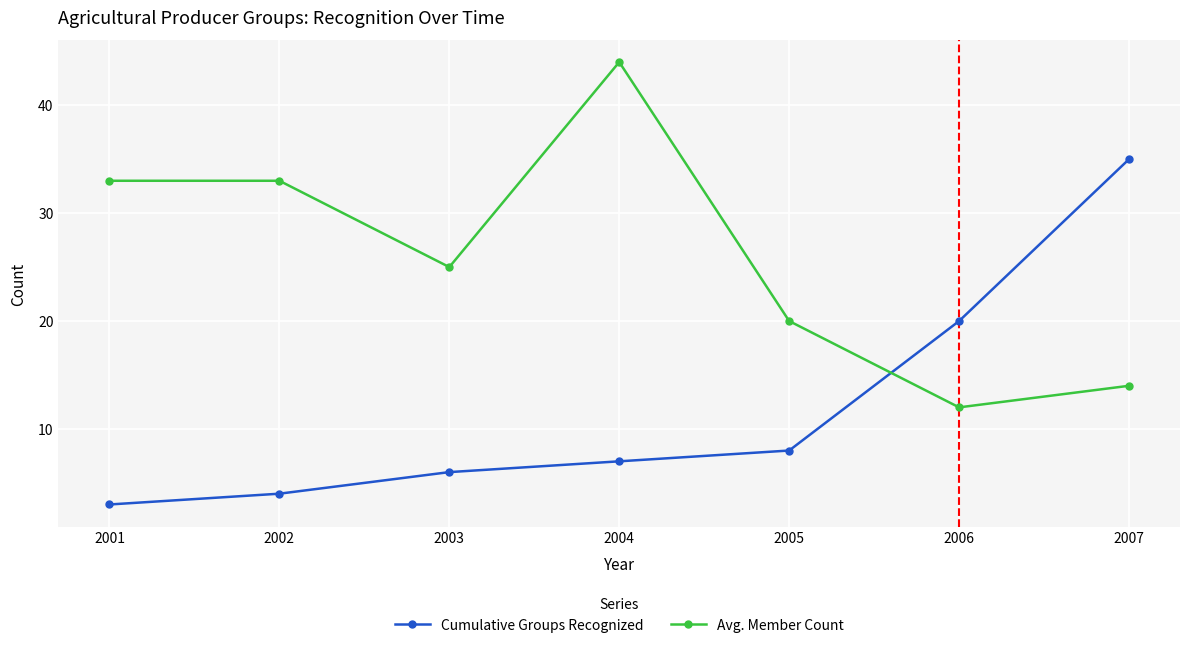

The value of Avg. Member Count at 2005 is 20. True or false?

True